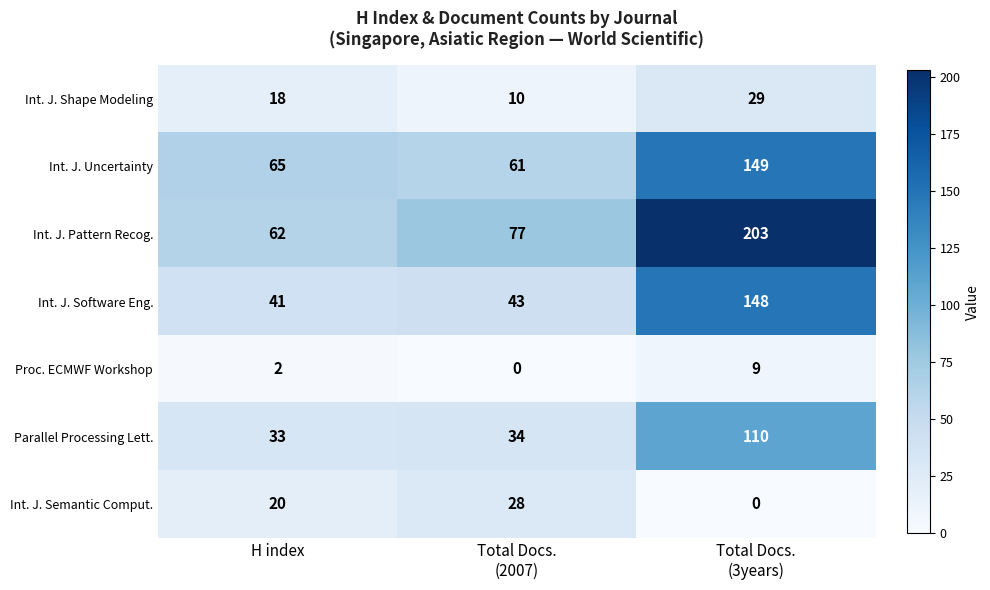

Between Total Docs.
(2007) and Total Docs.
(3years), which series saw the biggest shift?

Int. J. Pattern Recog.